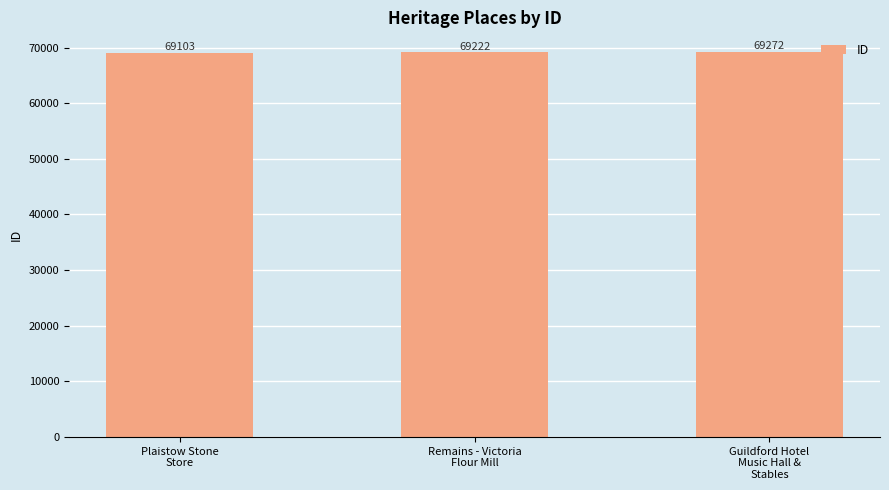

What is the approximate value at Guildford Hotel
Music Hall &
Stables, to the nearest 5?

69270